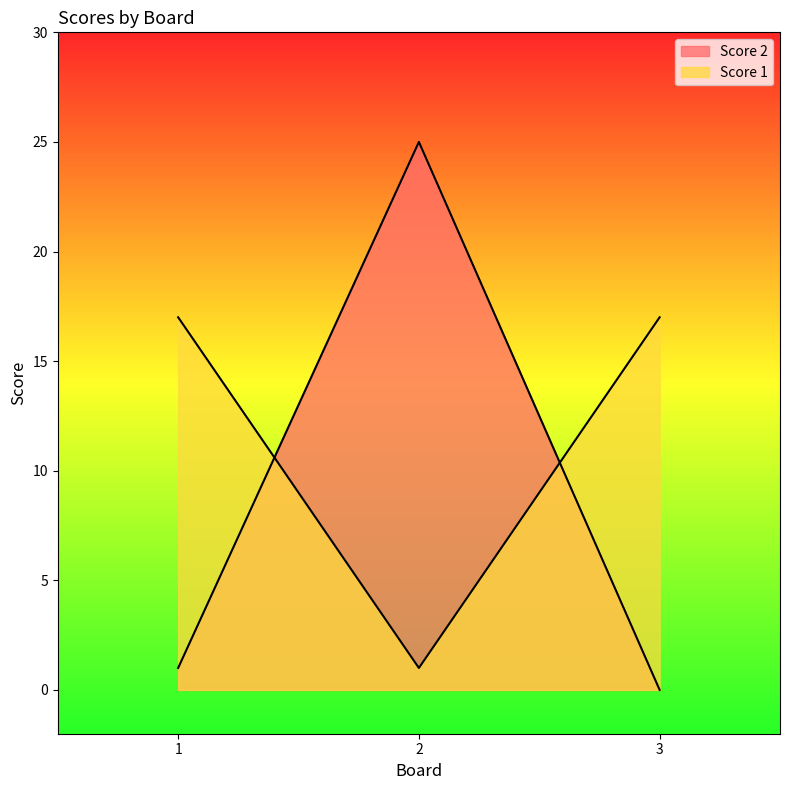

List the labels in order of Score 2 value, smallest first.

3, 1, 2